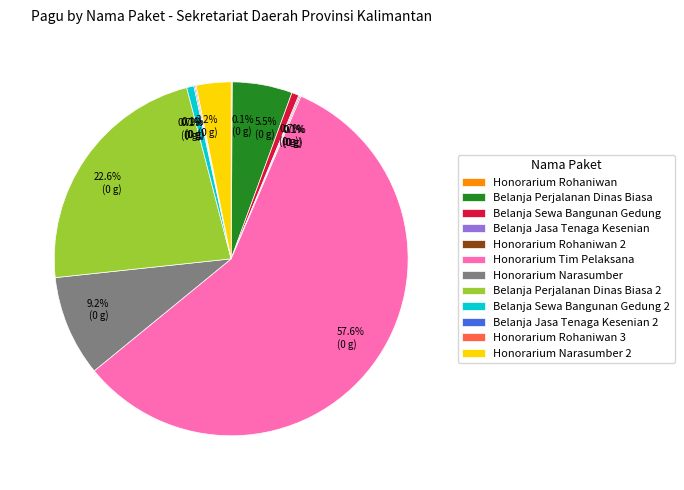

Does any single category account for the majority?

Yes